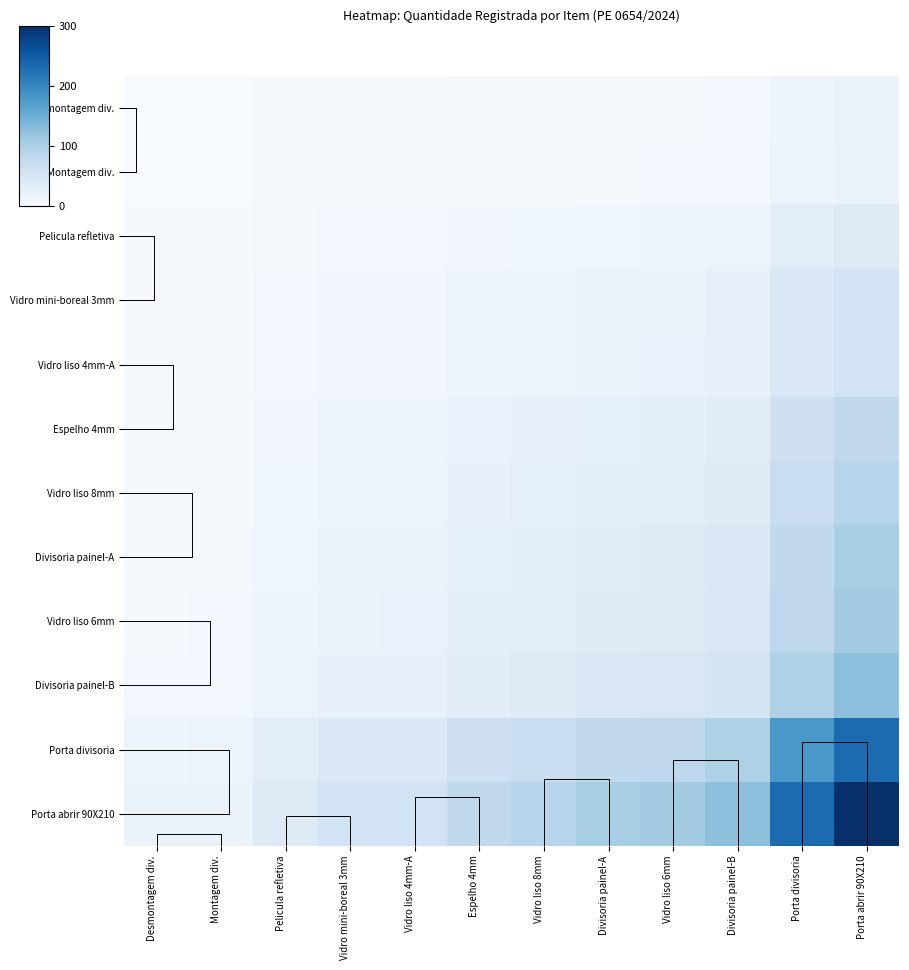

Which series has the largest range (max minus min)?

Porta abrir 90X210